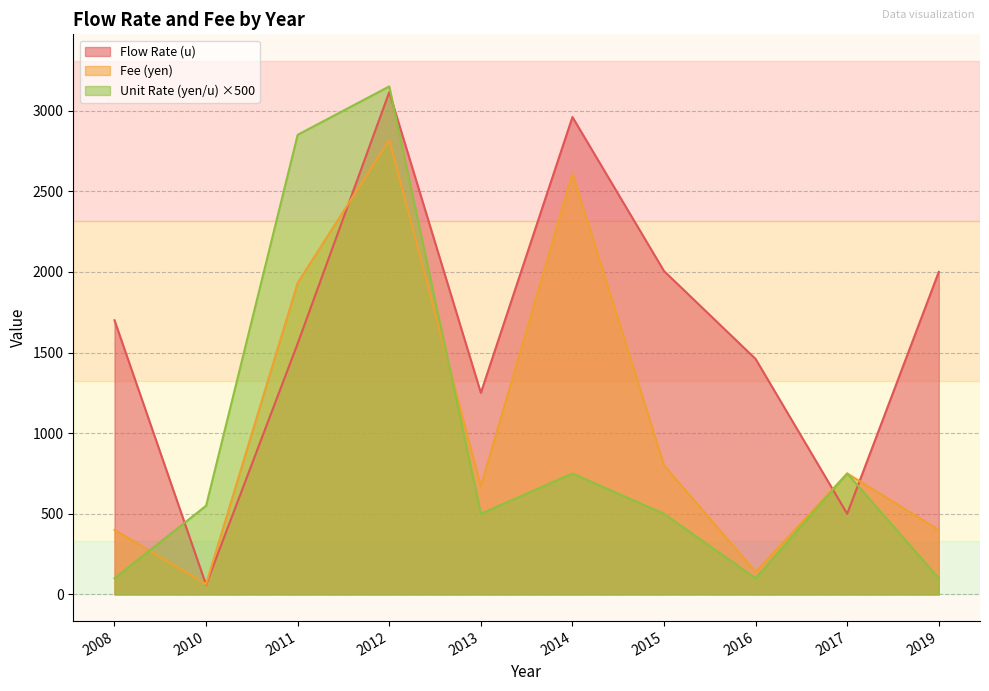

Reading right to left, list all the values displayed in this chart.

Flow Rate (u): 2019=2000	2017=500	2016=1460	2015=2005	2014=2960	2013=1250	2012=3115	2011=1556	2010=60	2008=1700
Fee (yen): 2019=400	2017=750	2016=140	2015=801	2014=2610	2013=670	2012=2819	2011=1932	2010=64	2008=400
Unit Rate (yen/u): 2019=100	2017=750	2016=100	2015=500	2014=750	2013=500	2012=3150	2011=2850	2010=550	2008=100